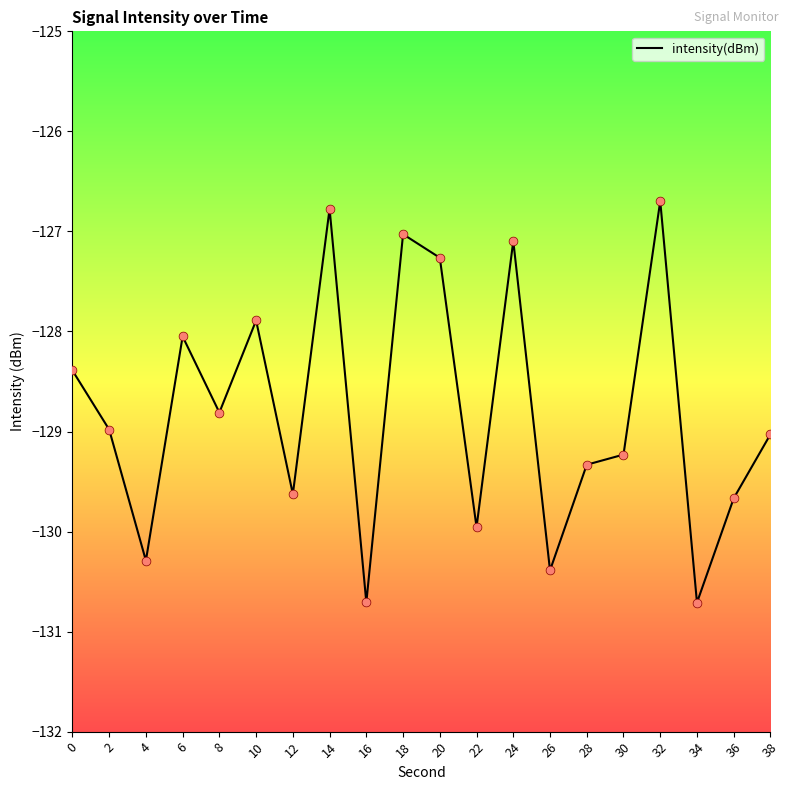

Between 8 and 26, which is larger?

8